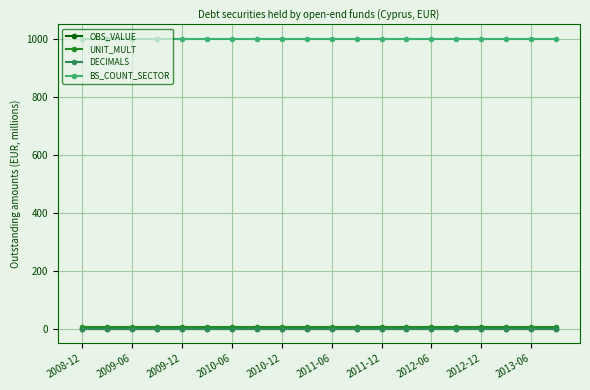

Which category has the highest value in the DECIMALS series?

2008-12